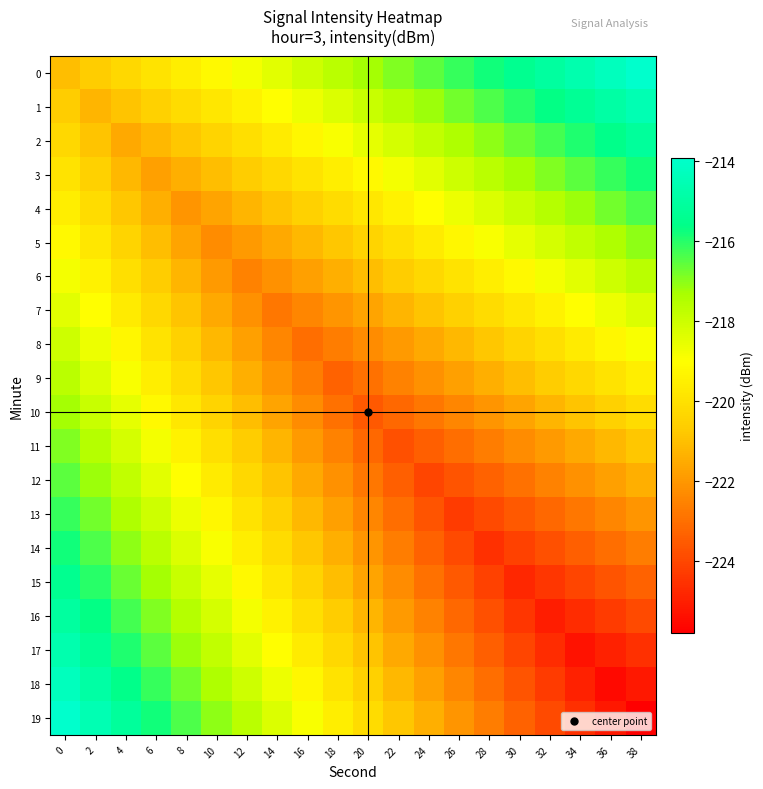

What is the minimum value shown in the chart?

-225.8